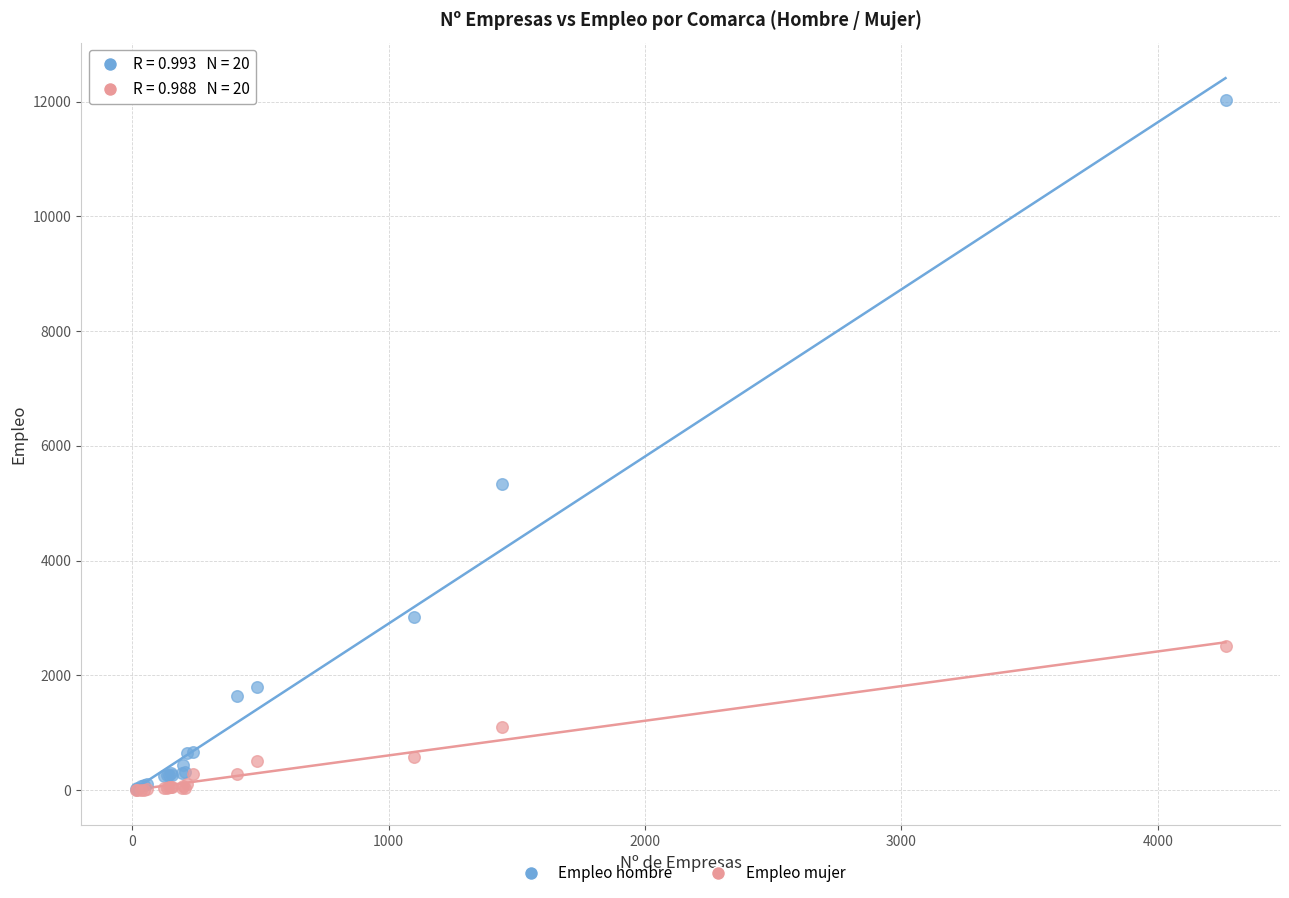

Across all series, what Y value is closest to 6023?

5329